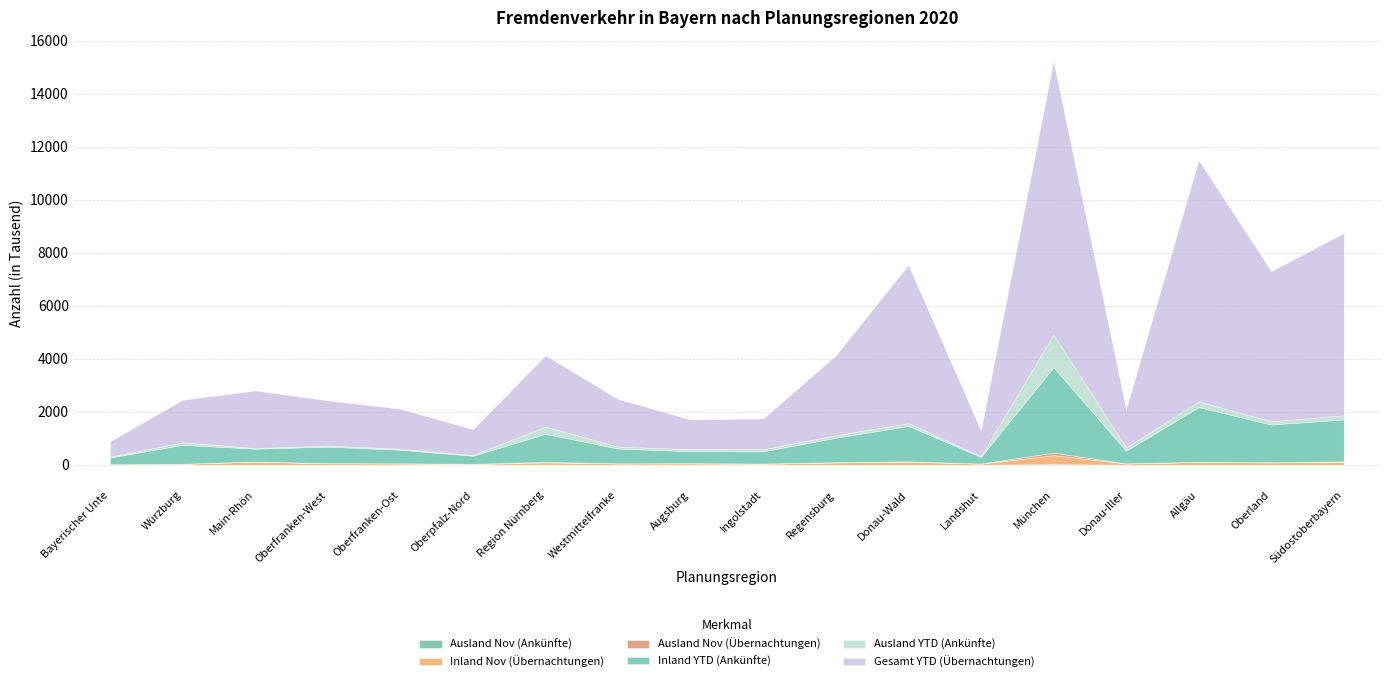

In Inland Nov (Übernachtungen), how many points are lower than both neighbors (excluding endpoints)?

5